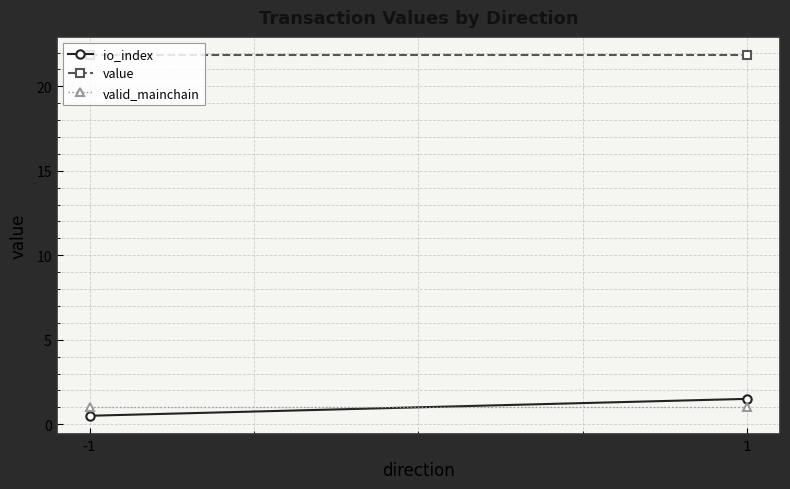

The value of valid_mainchain at 1 is 1.7. True or false?

False